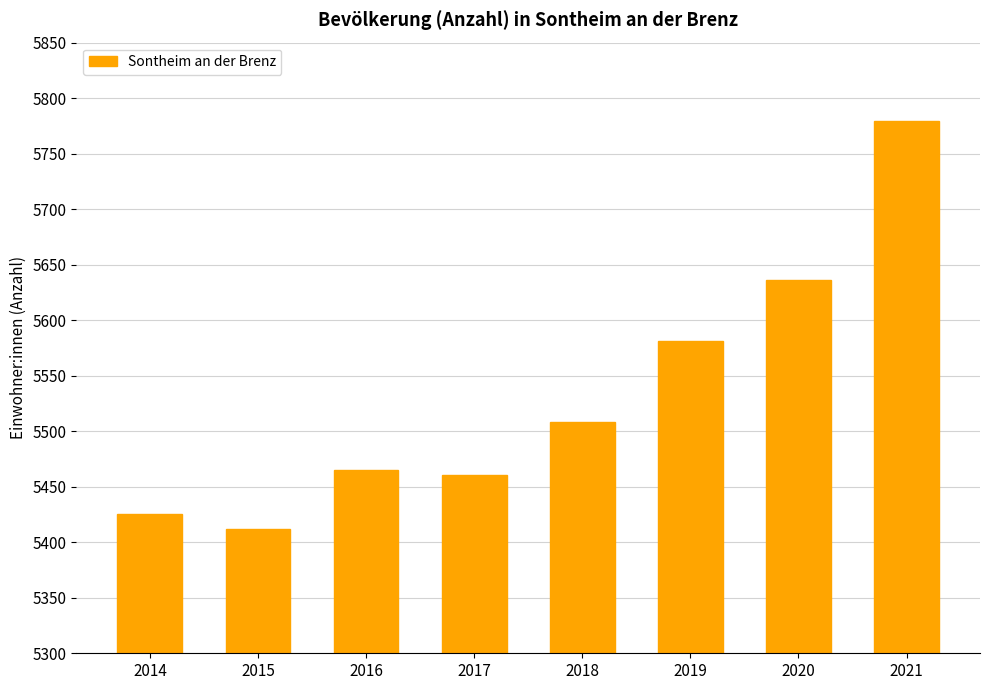

Where is the data nearest to the value 5595?

2019